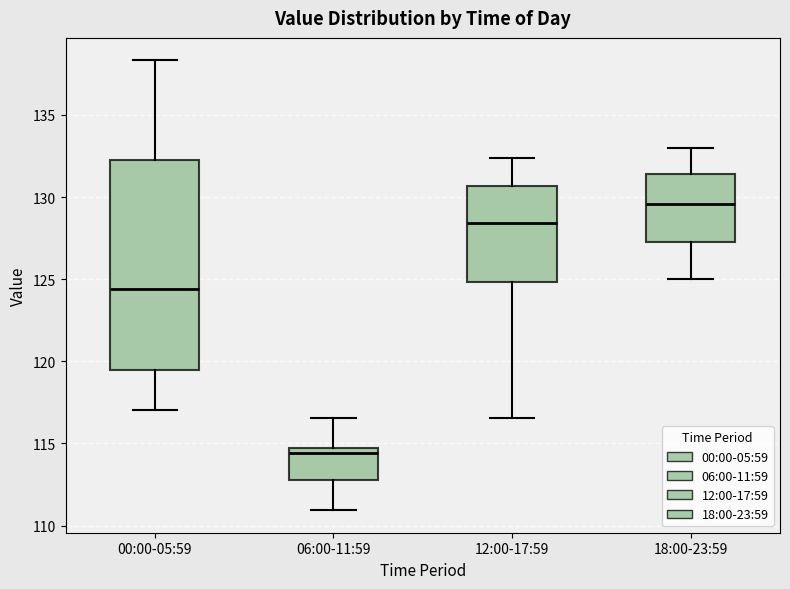

Reading left to right, read every box against the y-axis: the position of its median line, the range the box covers, and the ends of its whiskers. The values are not printed on the chart, so give them approximately, as read against the axis.

00:00-05:59: median 124.5, box 119.5 to 132.5, whiskers 117.0 to 138.5
06:00-11:59: median 114.5, box 113.0 to 115.0, whiskers 111.0 to 116.5
12:00-17:59: median 128.5, box 125.0 to 130.5, whiskers 116.5 to 132.5
18:00-23:59: median 129.5, box 127.0 to 131.5, whiskers 125.0 to 133.0